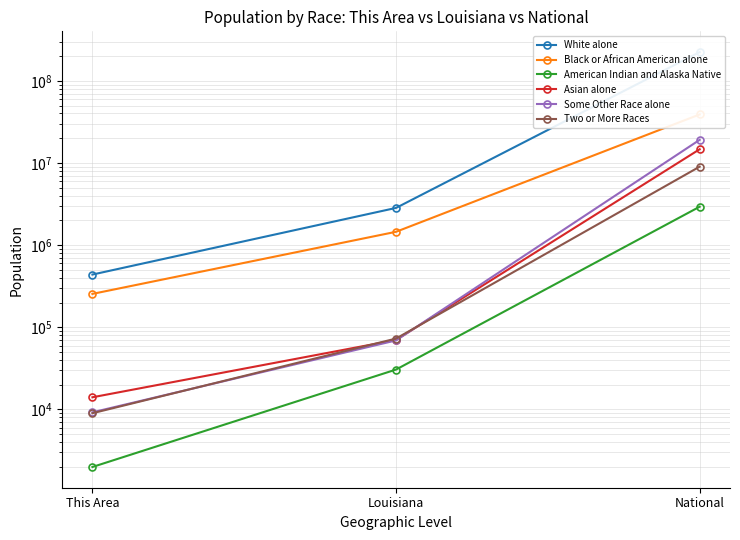

What is the value of the Two or More Races point at the 2nd from the left?

72883